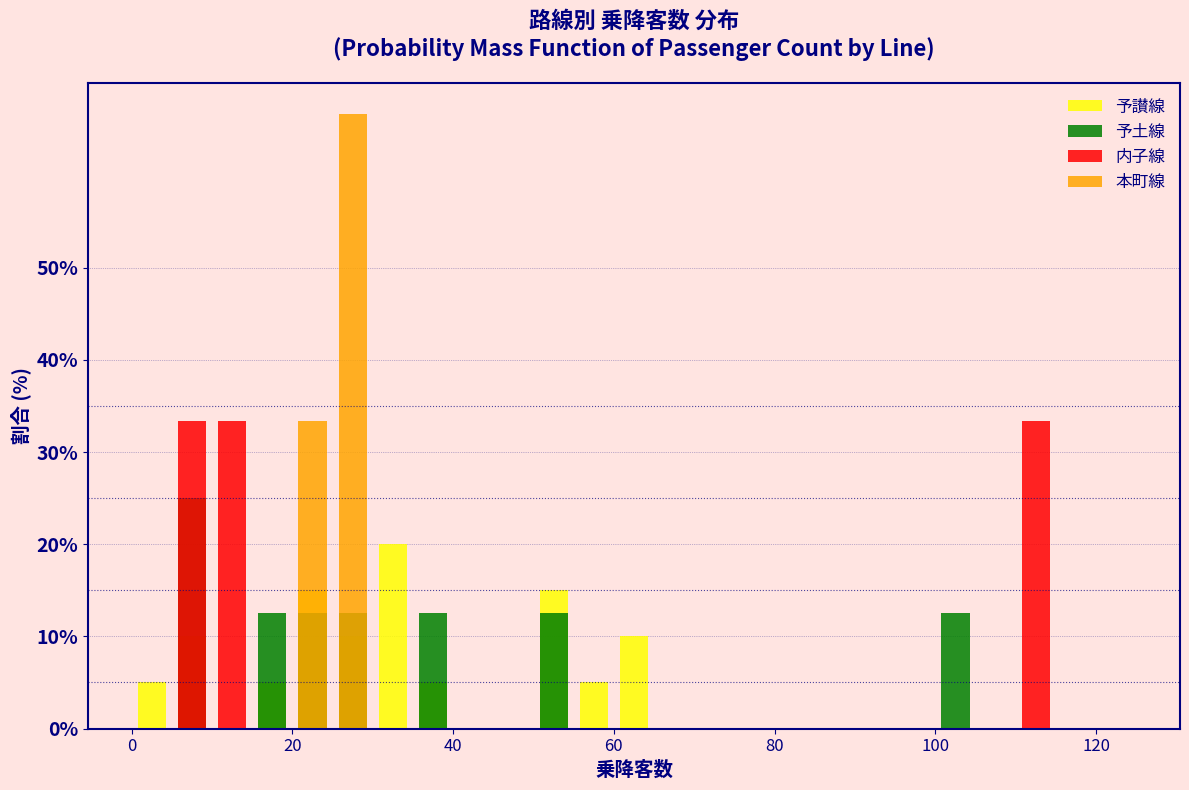

Does the chart contain stacked bars?

No